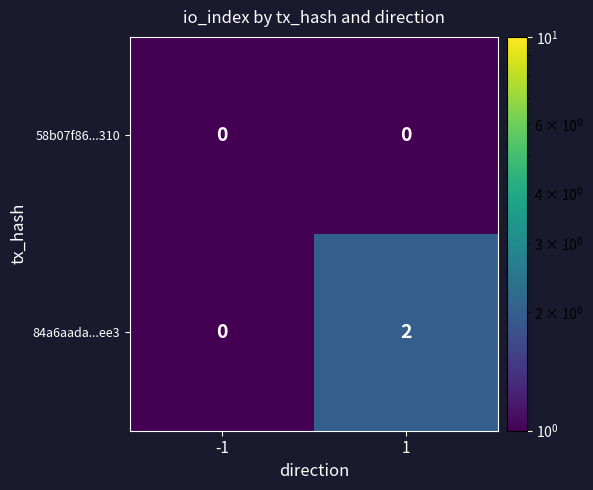

List the labels in order of 84a6aada...ee3 value, smallest first.

-1, 1